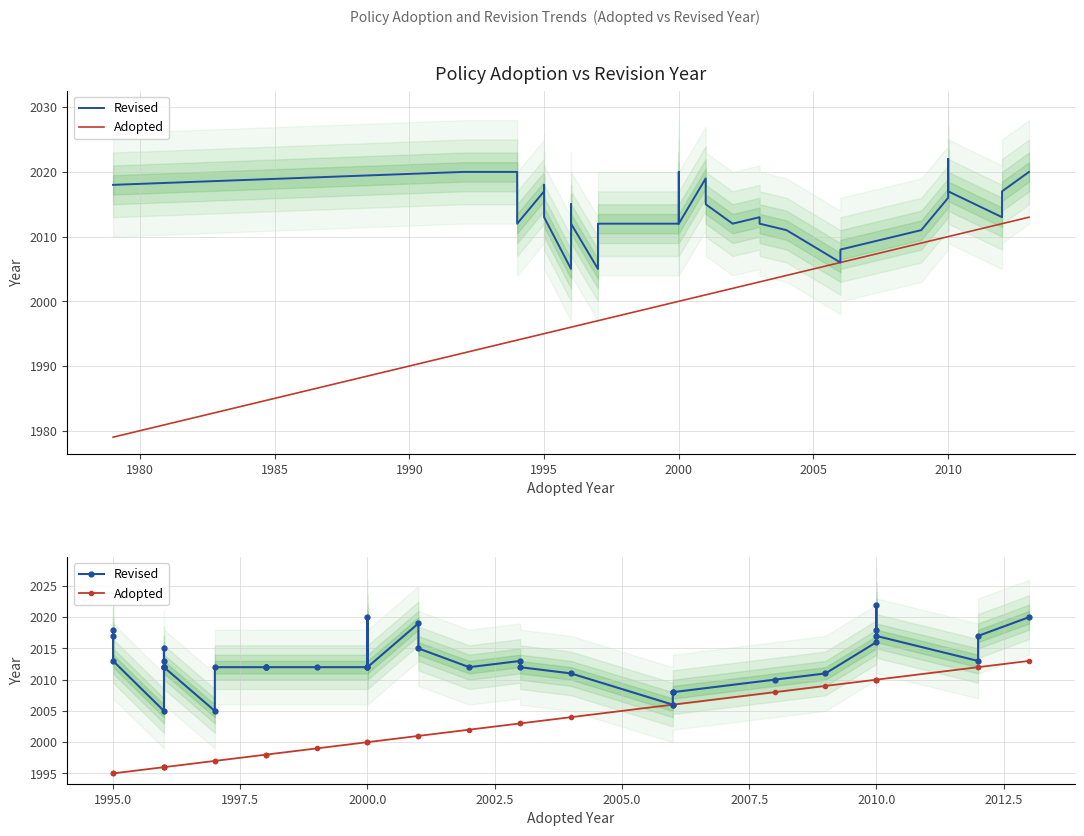

Reading left to right, what are all the values shown in this chart?

Revised: 2017	2018	2013	2005	2012	2012	2015	2013	2012	2005	2012	2012	2012	2012	2012	2012	2020	2012	2019	2015	2012	2013	2012	2011	2006	2008	2008	2010	2011	2016	2018	2022	2017	2013	2017	2020
Adopted: 1995	1995	1995	1996	1996	1996	1996	1996	1996	1997	1997	1998	1998	1998	1999	2000	2000	2000	2001	2001	2002	2003	2003	2004	2006	2006	2006	2008	2009	2010	2010	2010	2010	2012	2012	2013